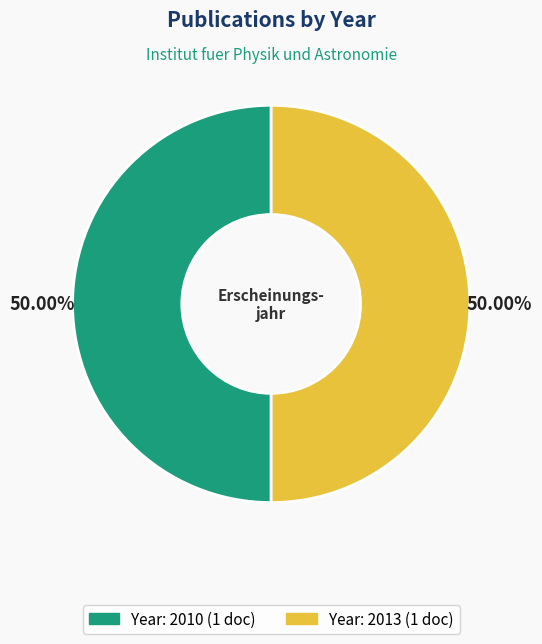

Is there a majority slice in this chart?

Yes